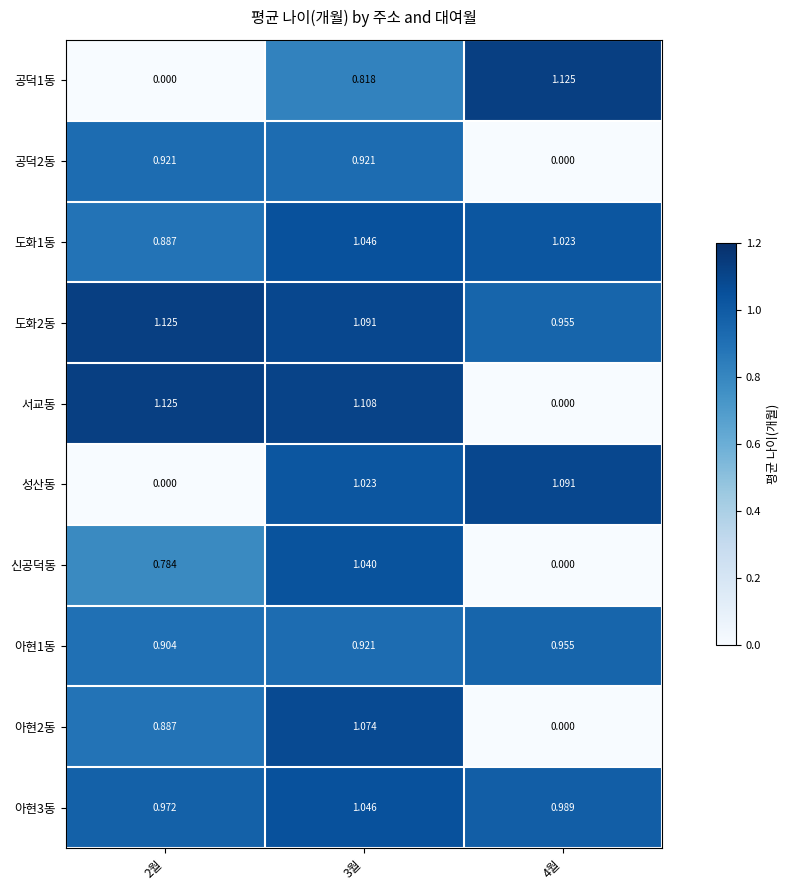

What is the spread (max minus min) of values at 3월?

0.3